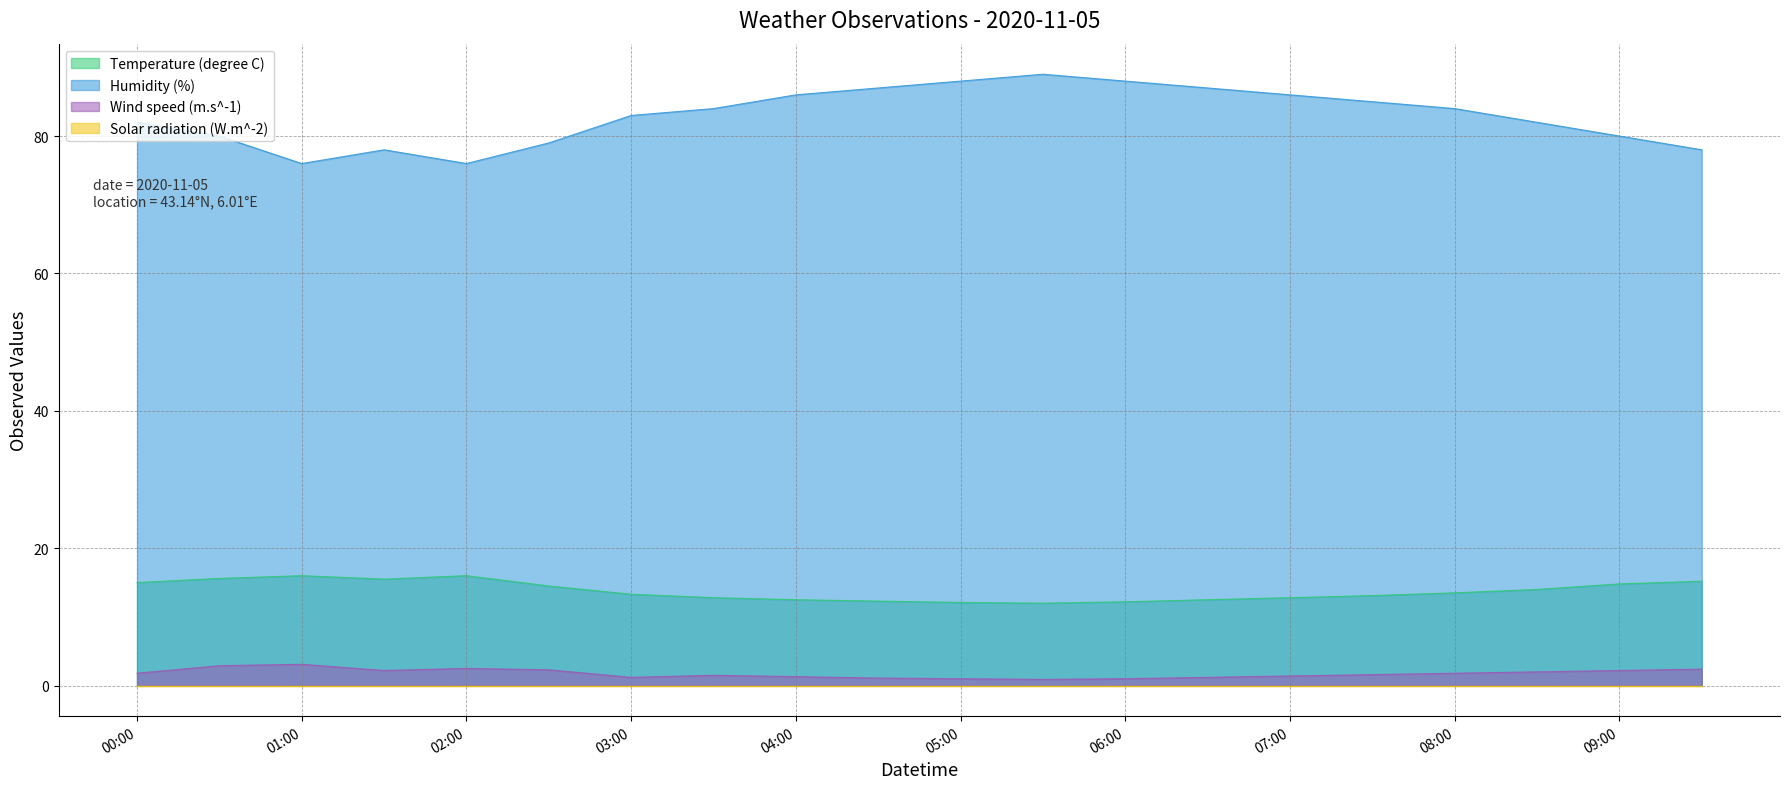

In Humidity (%), how many points are higher than both neighbors (excluding endpoints)?

2